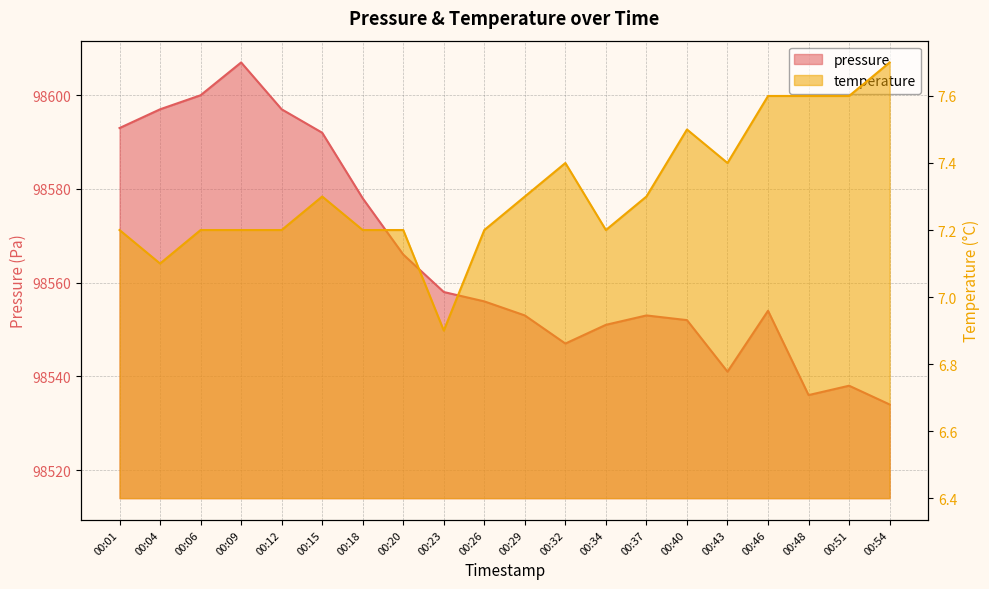

What is the difference between the pressure values at 00:18 and 00:34?

27.0